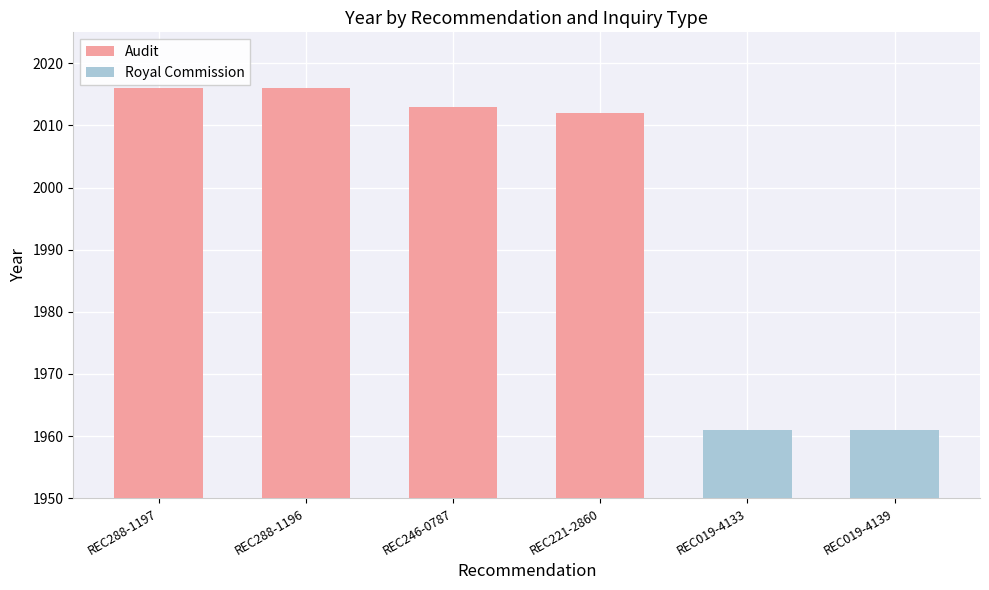

What is the label of the 3rd bar from the left?

REC246-0787